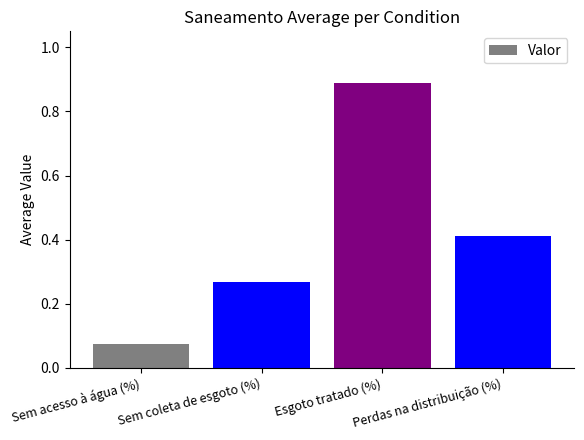

Is it true that the value at Esgoto tratado (%) is 1.2?

False